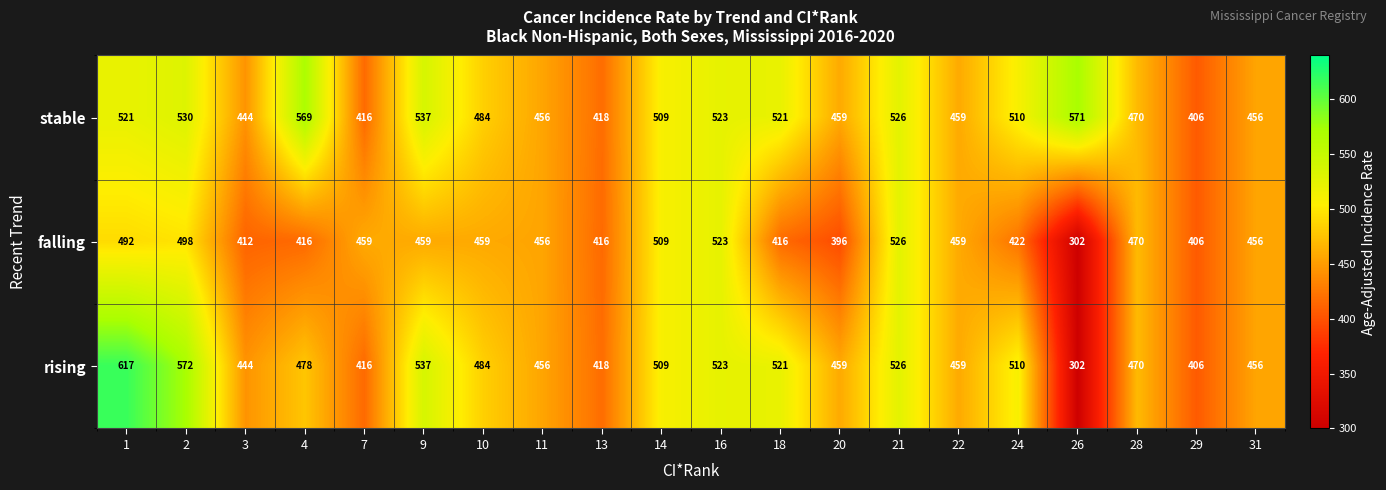

Which series has the largest total across all categories?

stable